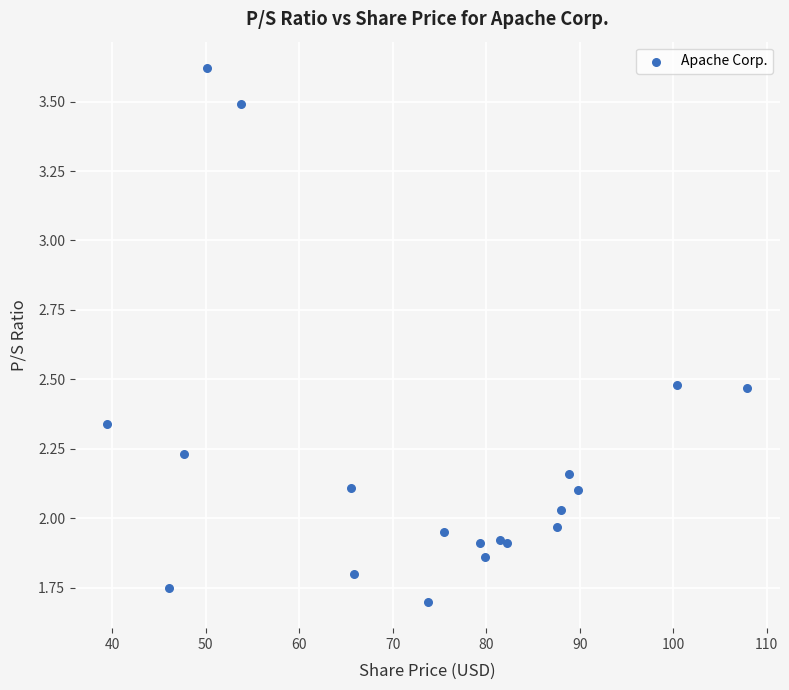

What is the range of X values (max minus min)?

68.5